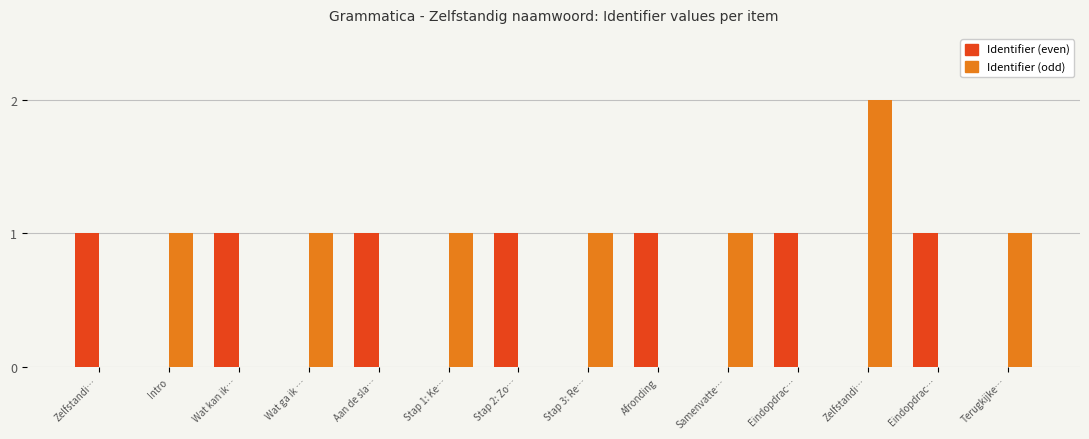

What is the difference between the highest and lowest values at Zelfstandi…?

1